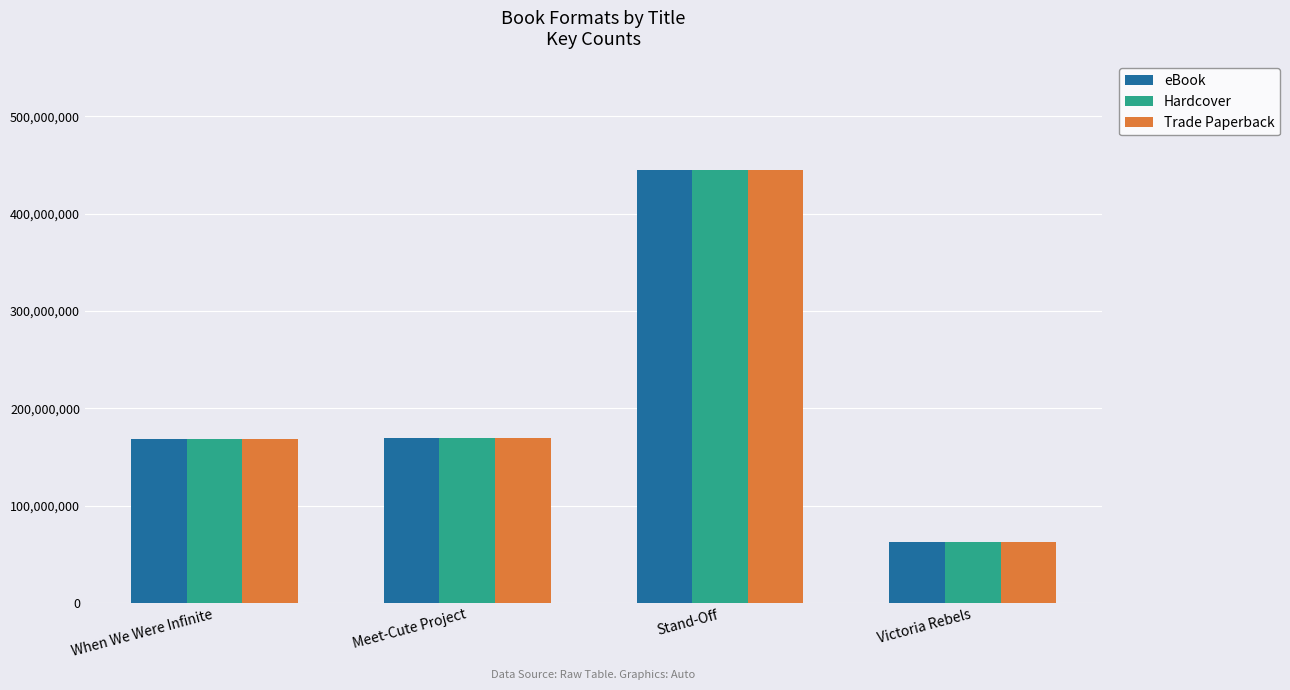

At which category is the sum across all series the highest?

Stand-Off